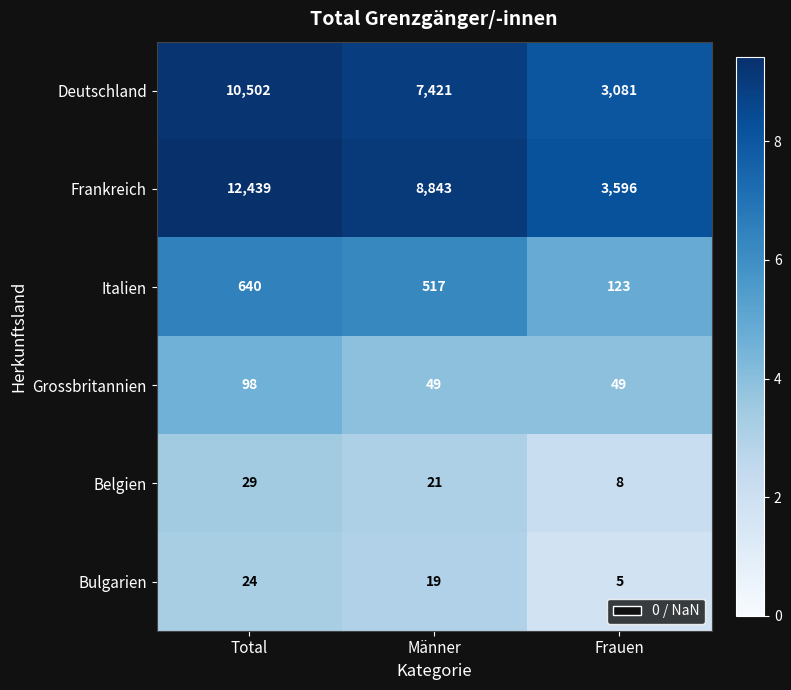

What is the difference between the maximum and minimum values in the Deutschland series?

7421